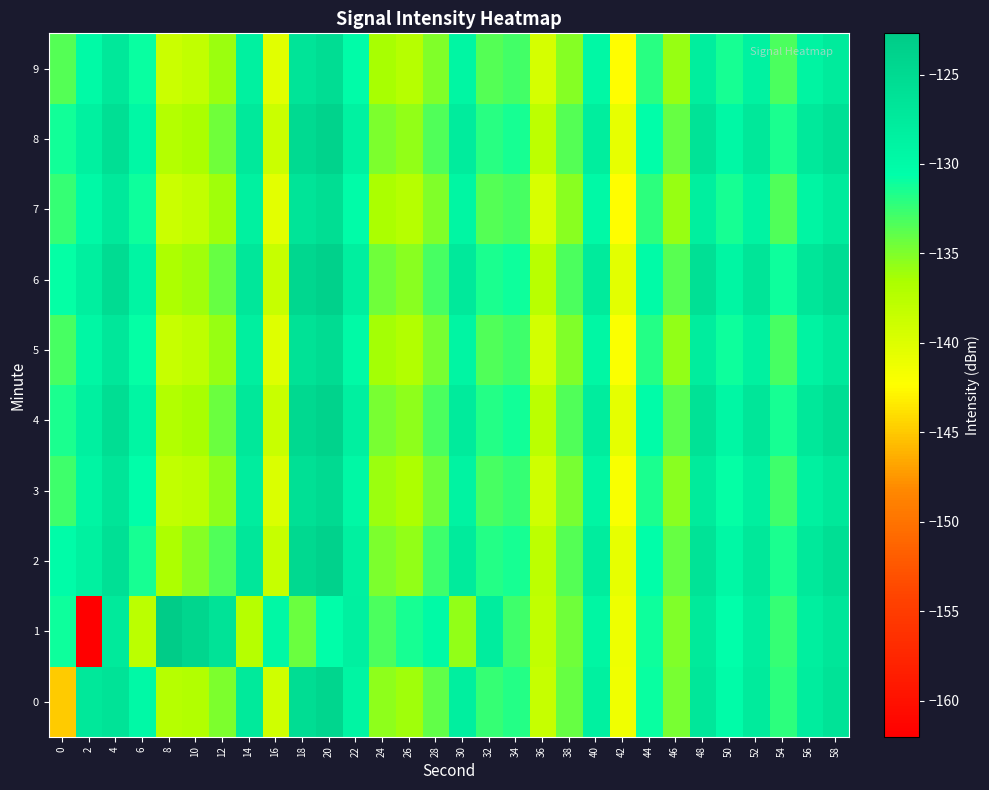

What is the total value across all series at 14?

-1285.8